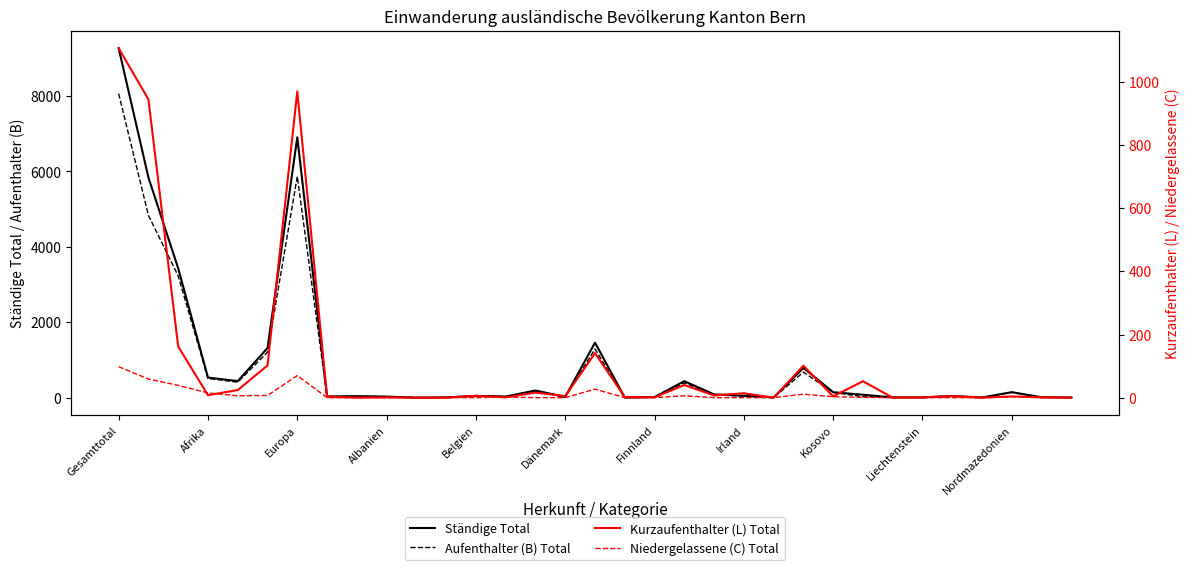

What is the sum of the Kurzaufenthalter (L) Total values at Dänemark and Kosovo?

9